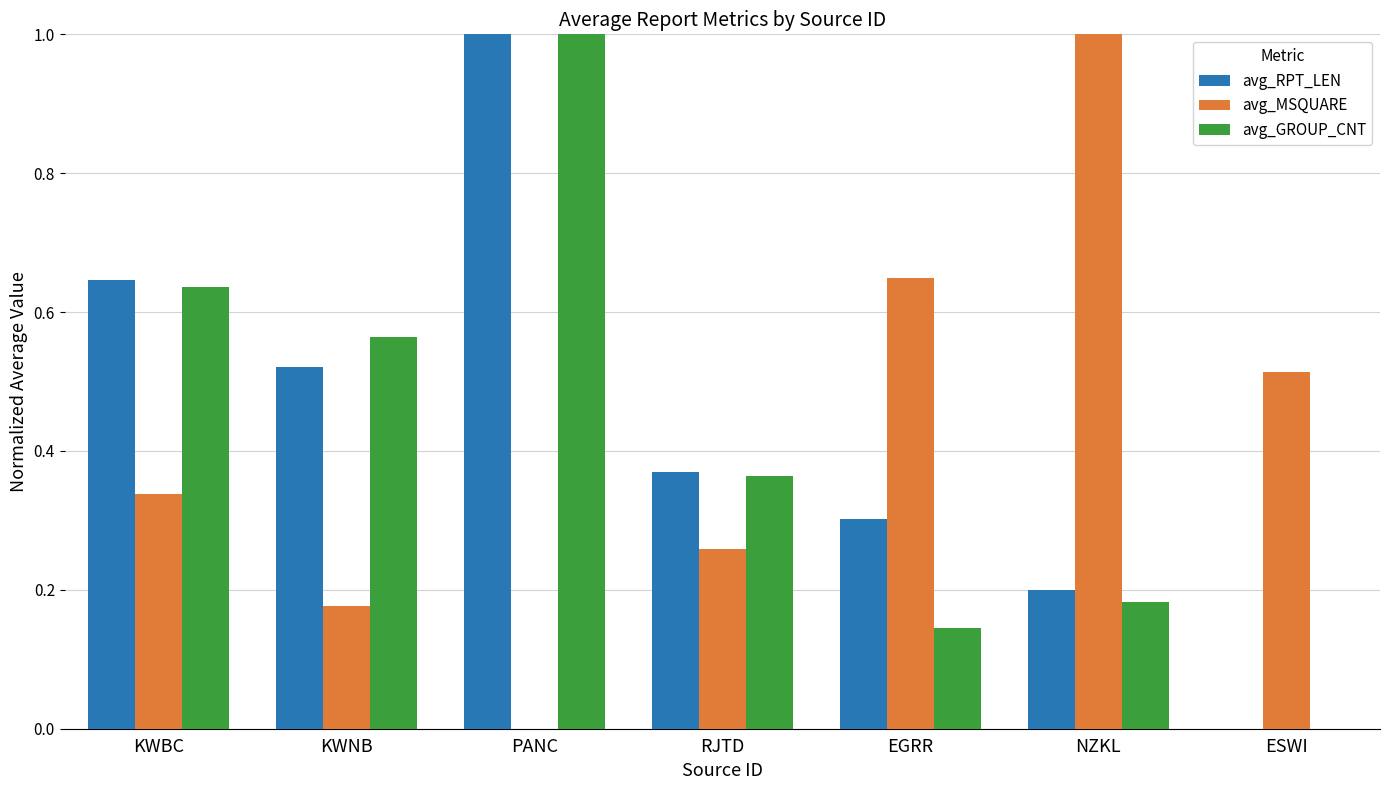

What is the maximum value for avg_MSQUARE?

1.0